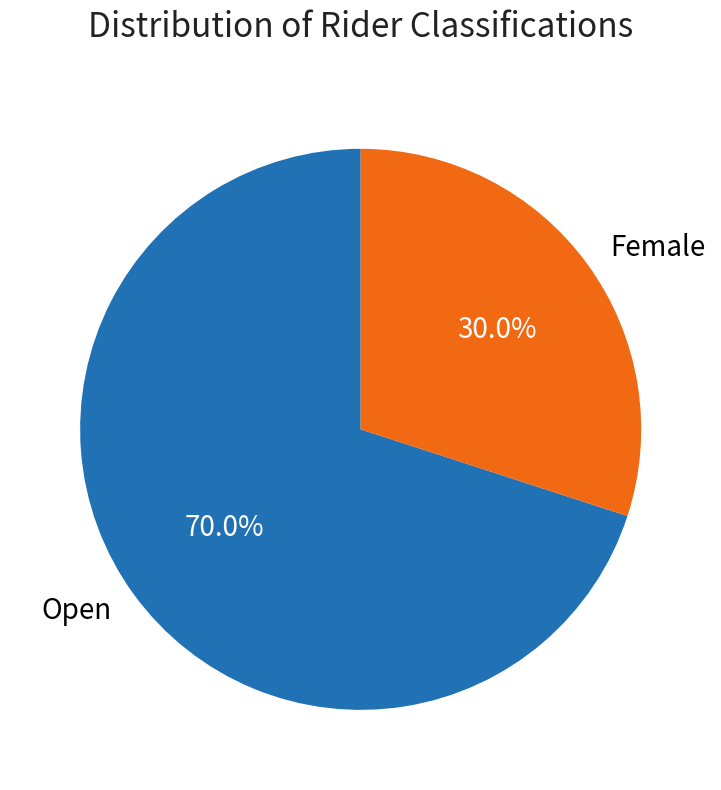

What is the smallest slice in the pie chart?

Female